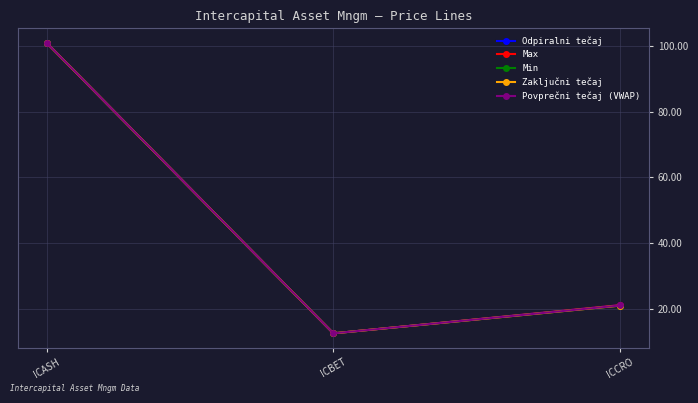

Which series changed the most between ICBET and ICCRO?

Odpiralni tečaj